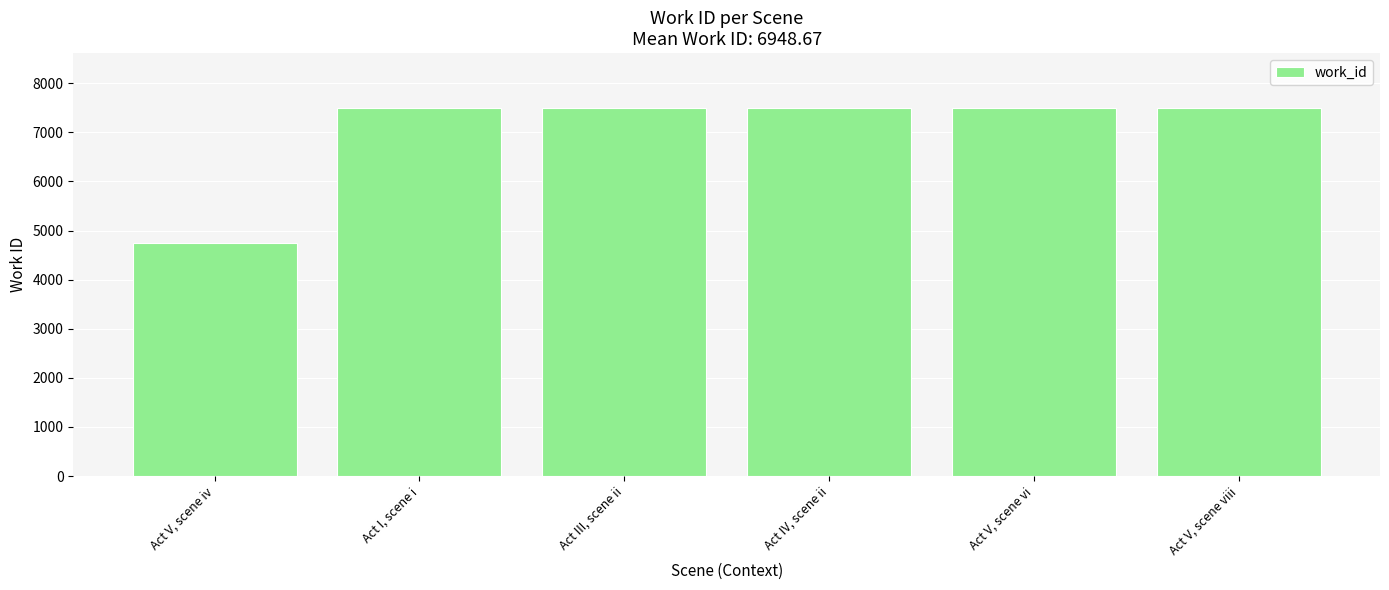

How many categories are shown in the chart?

6